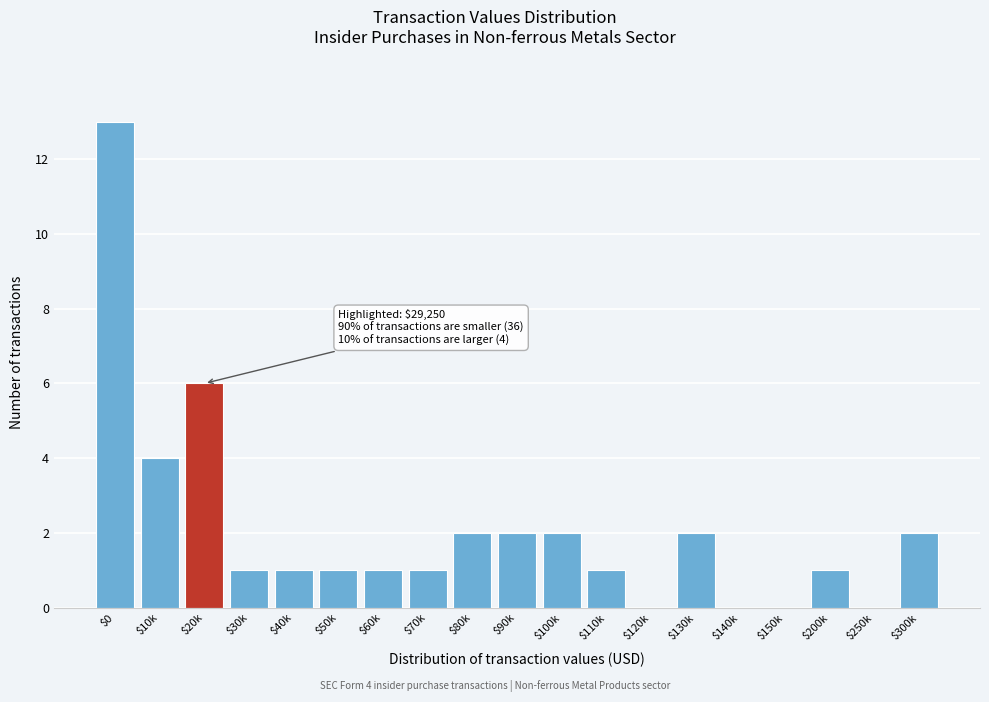

Which category has the highest value across all series?

$0